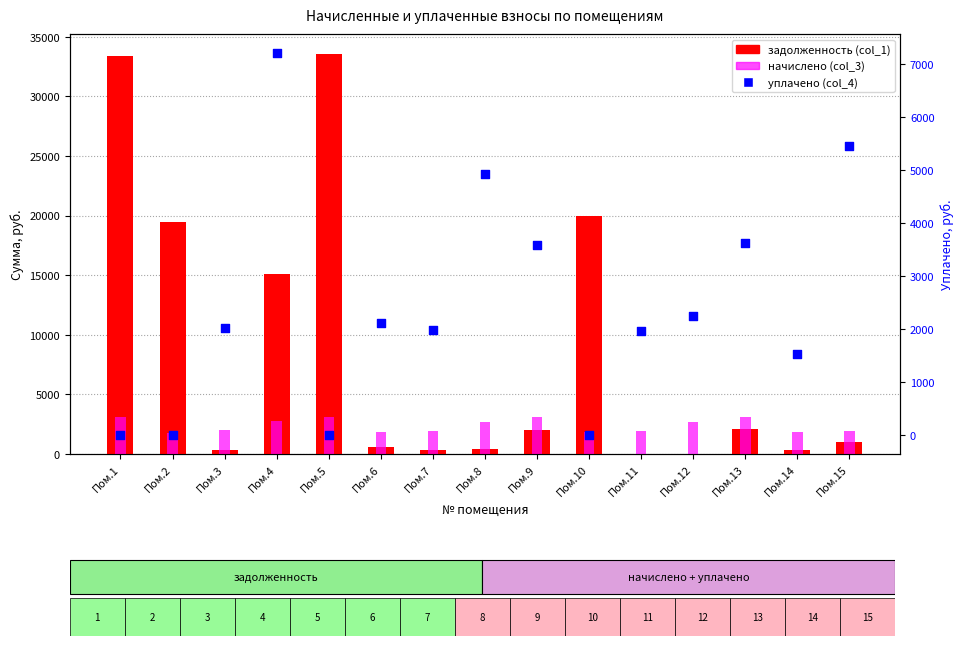

What is the total value across all series at Пом.13?

8813.5